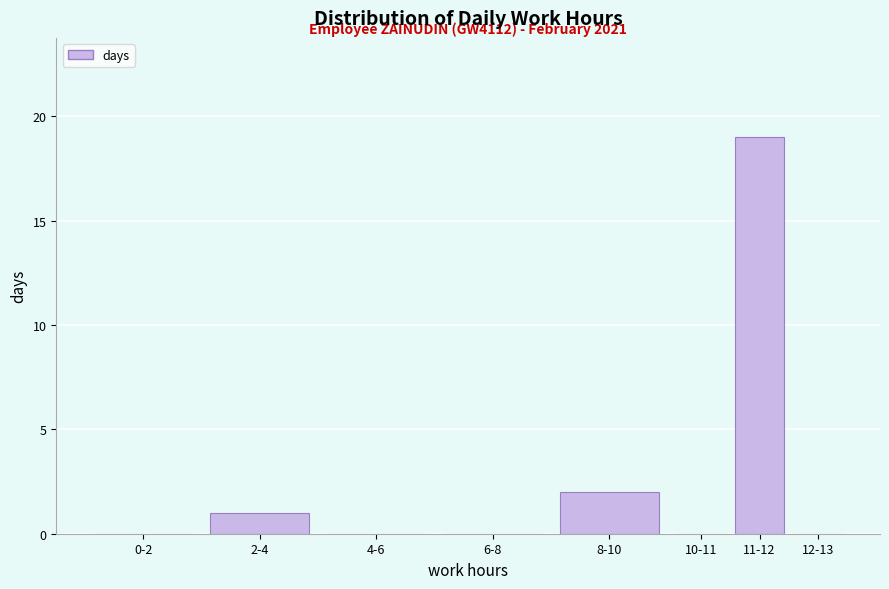

Reading left to right, what are all the values shown in this chart?

0-2=0	2-4=1	4-6=0	6-8=0	8-10=2	10-11=0	11-12=19	12-13=0